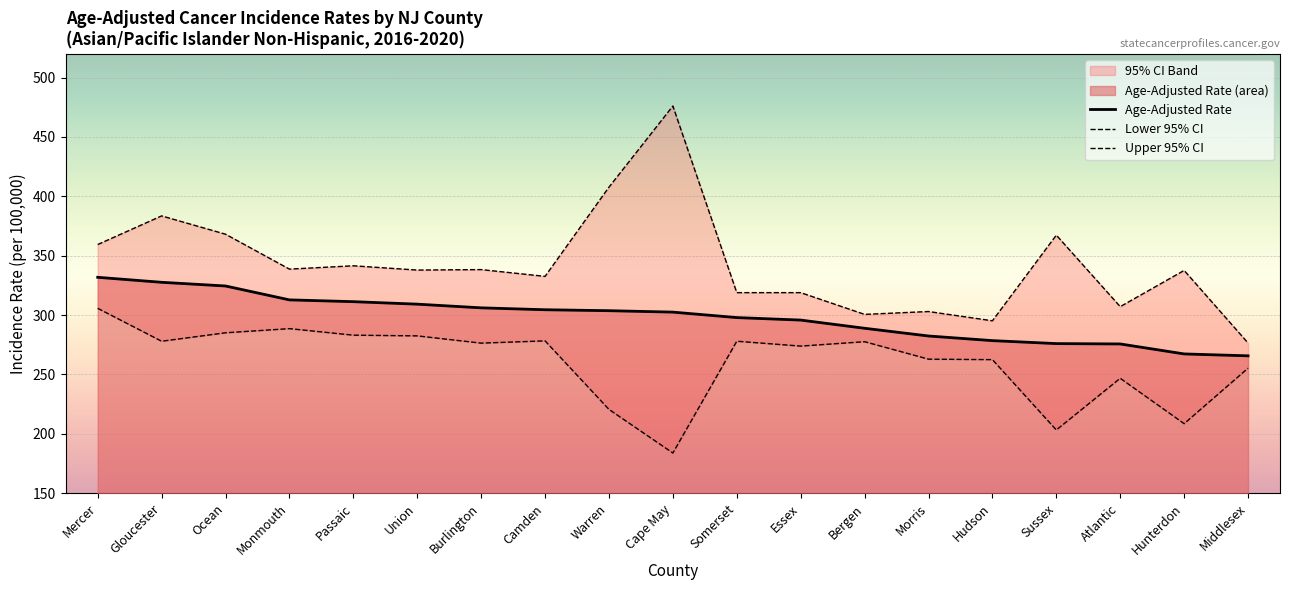

Which series has the widest spread of values?

Upper 95% CI